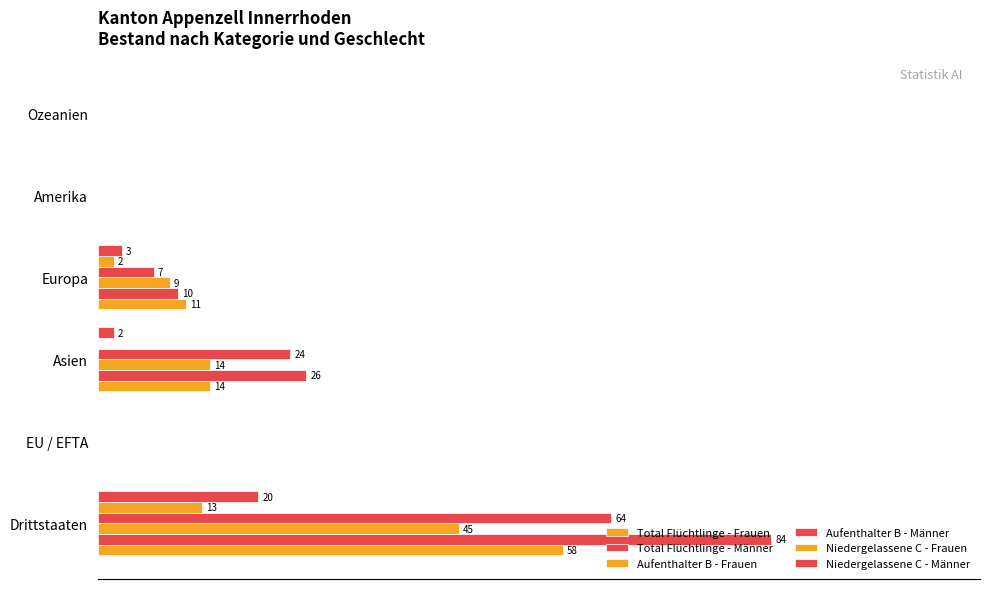

How many data points in Total Flüchtlinge - Männer are above 10?

2